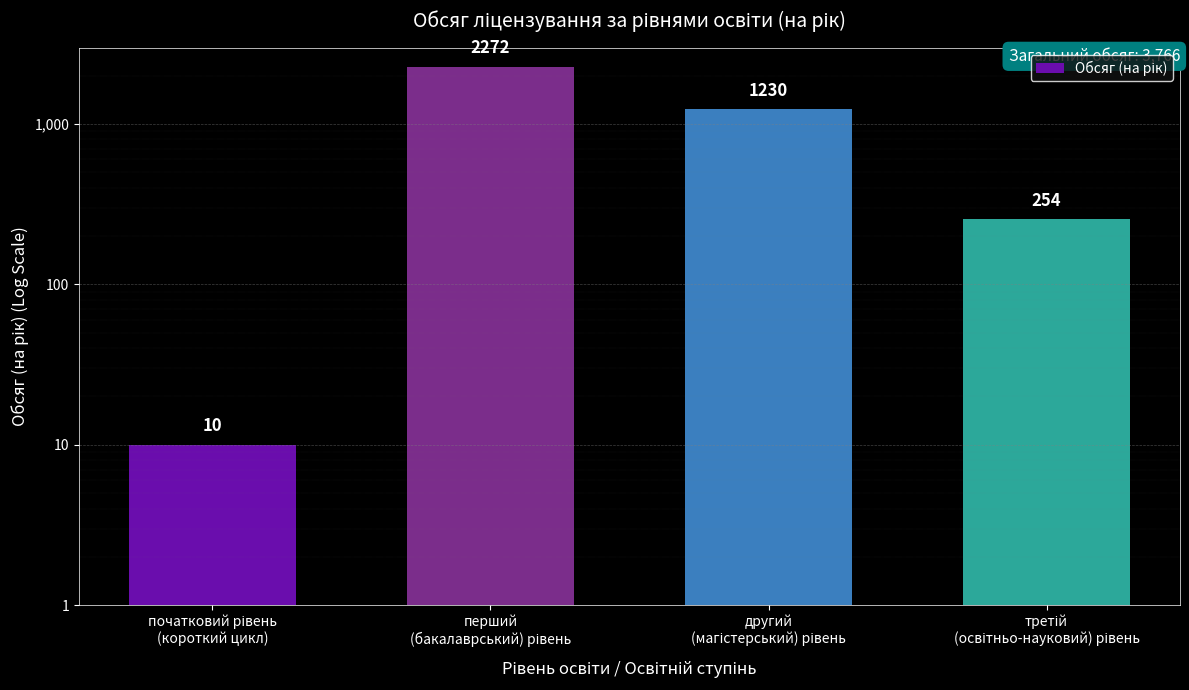

Between початковий рівень
(короткий цикл) and другий
(магістерський) рівень, which is larger?

другий
(магістерський) рівень